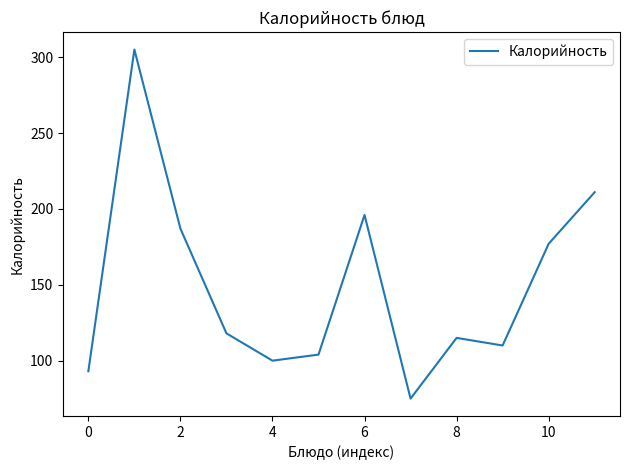

Does the chart display data point markers on the line(s)?

No